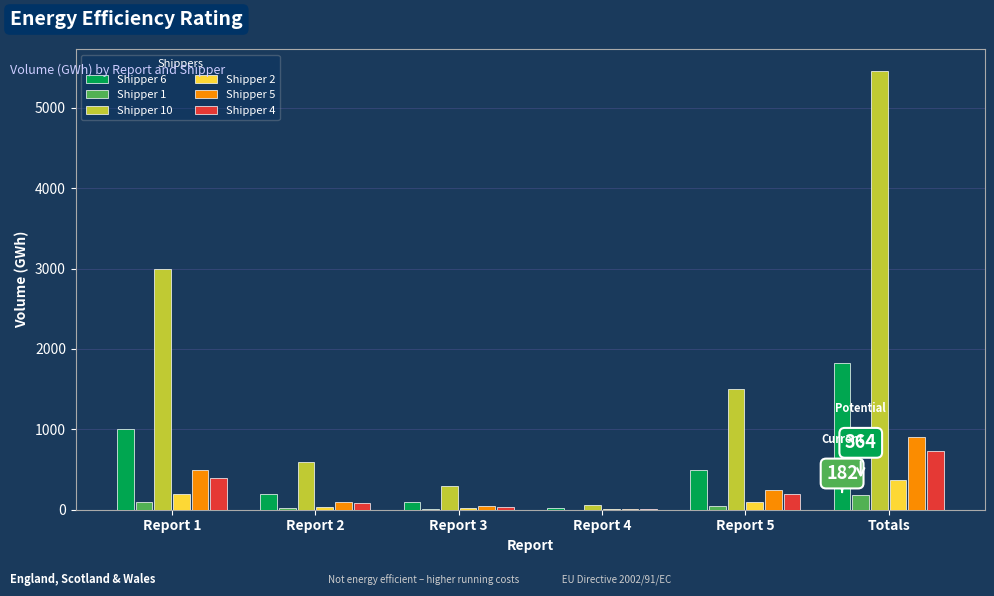

Is it true that Shipper 1 equals 182 at Totals?

True